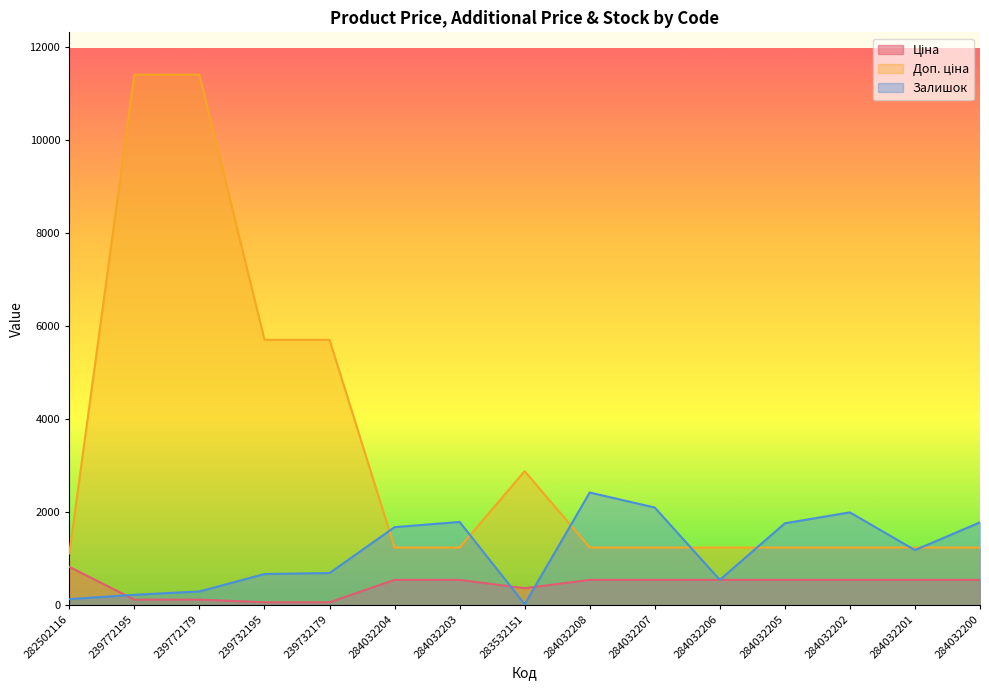

True or false: Доп. ціна and Ціна intersect in this chart.

False